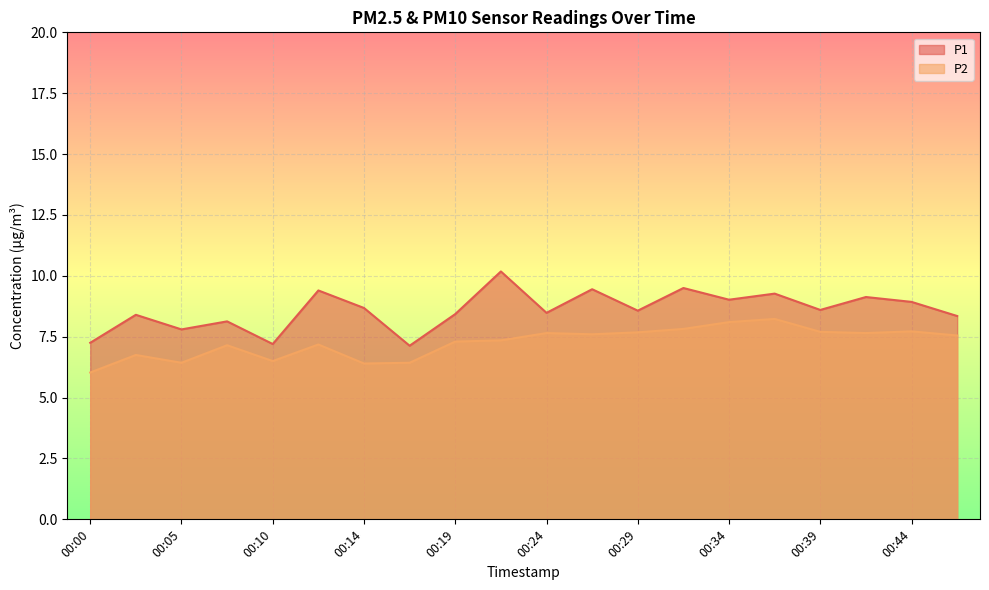

Rank the series by their maximum value, from highest to lowest.

P1, P2